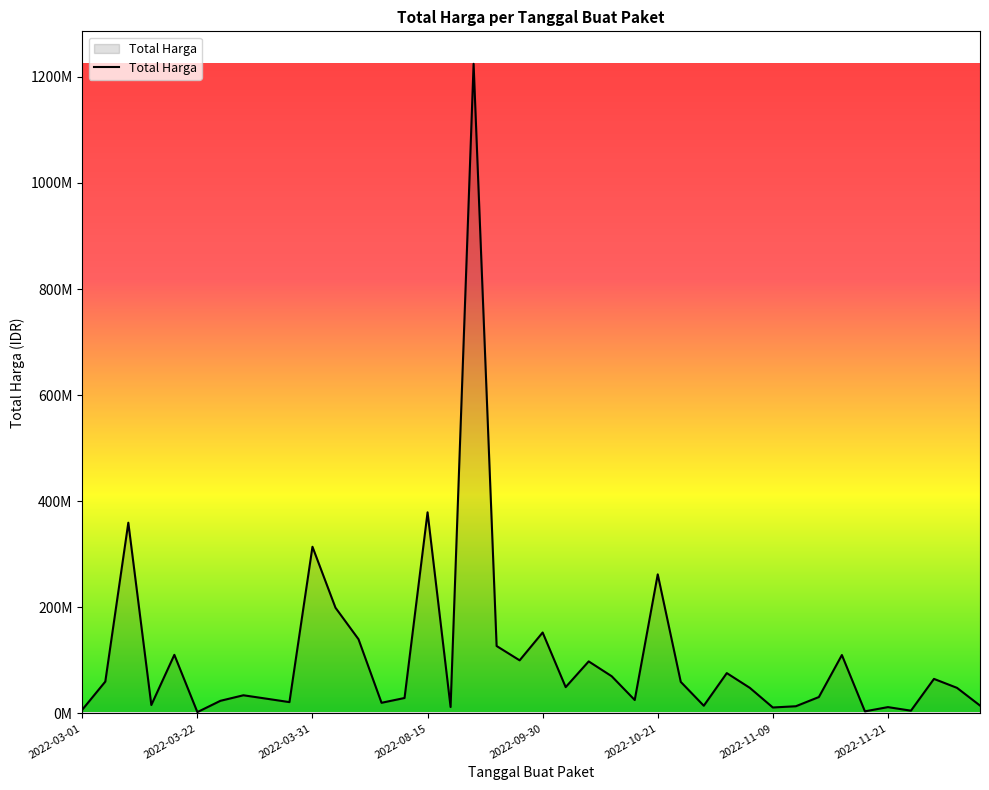

How many points are higher than both their immediate neighbors (excluding endpoints)?

13